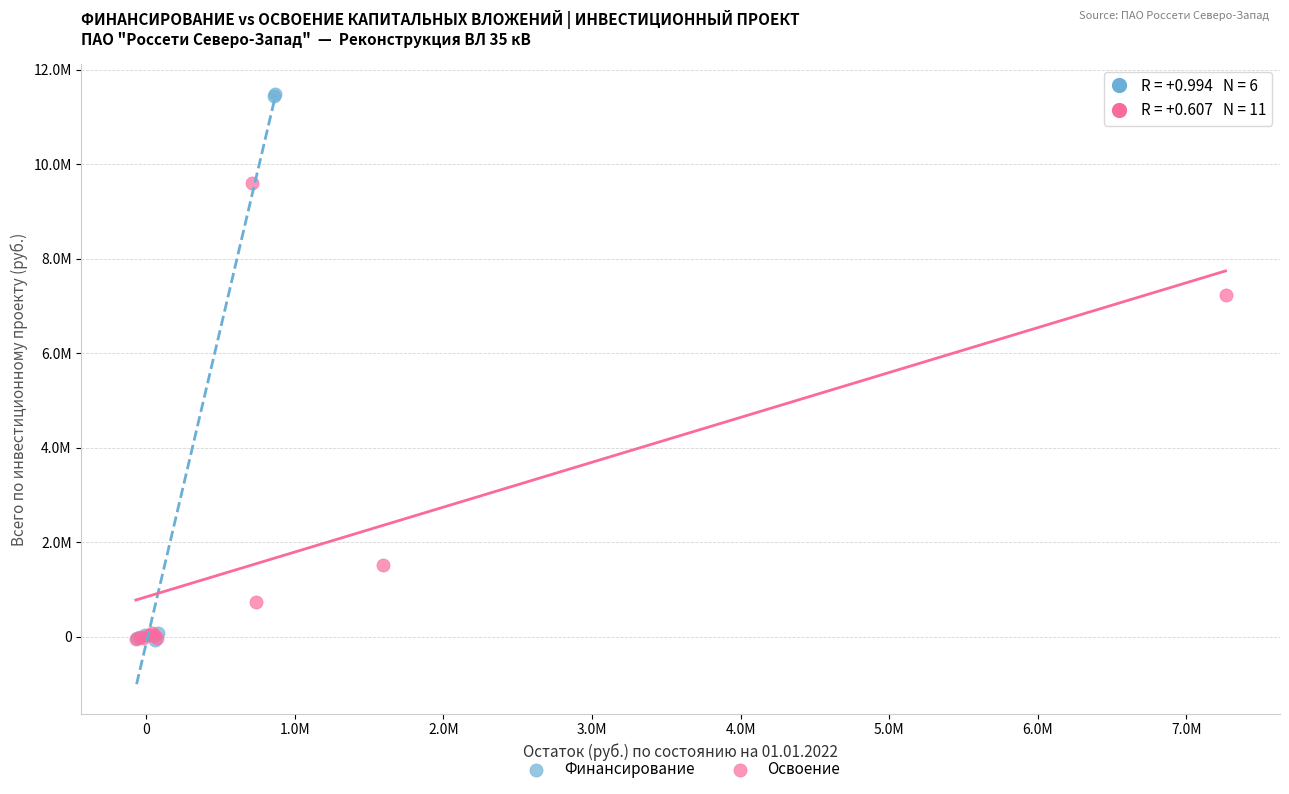

What are all the series names shown in the legend?

Финансирование, Освоение